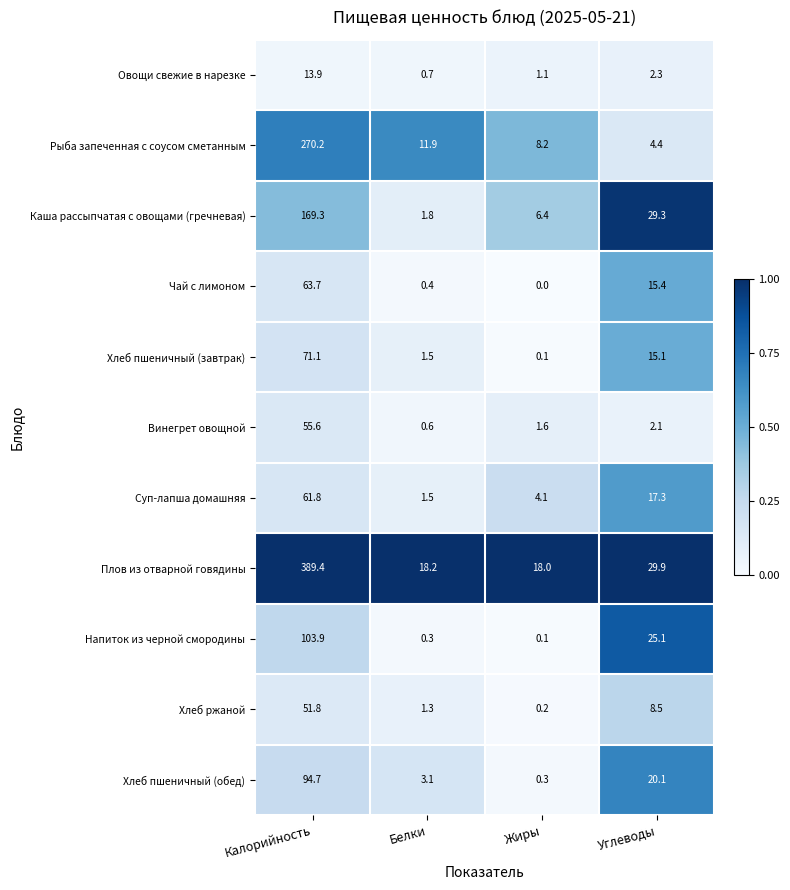

At which category does the chart reach its minimum across all series?

Жиры